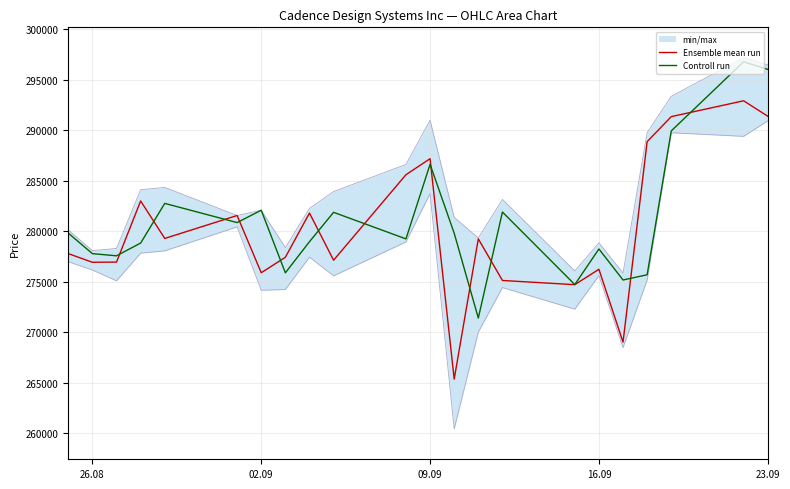

How many interior local peaks does the Controll run series have?

7